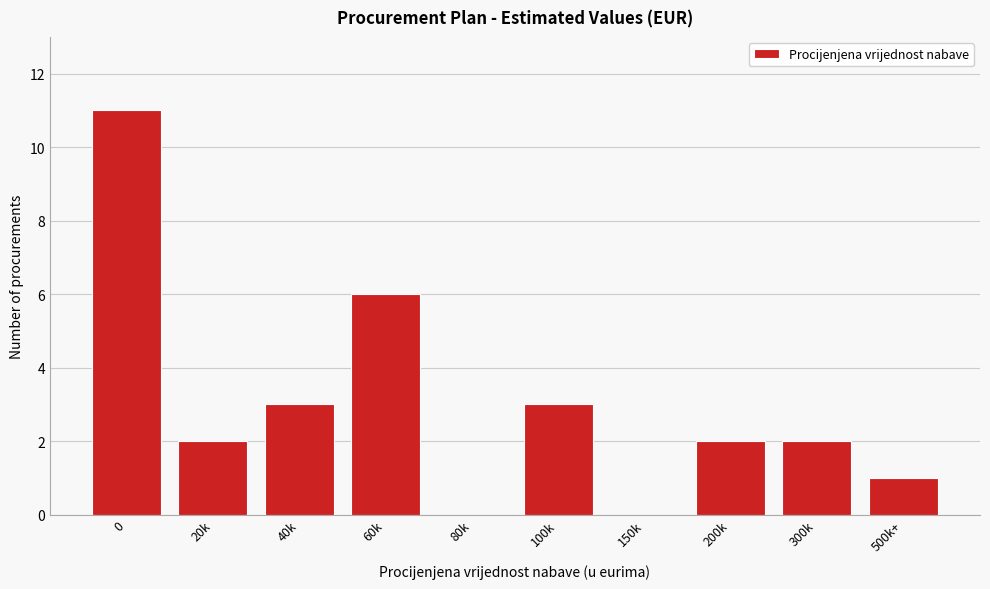

Reading right to left, list all the values displayed in this chart.

500k+=1	300k=2	200k=2	150k=0	100k=3	80k=0	60k=6	40k=3	20k=2	0=11